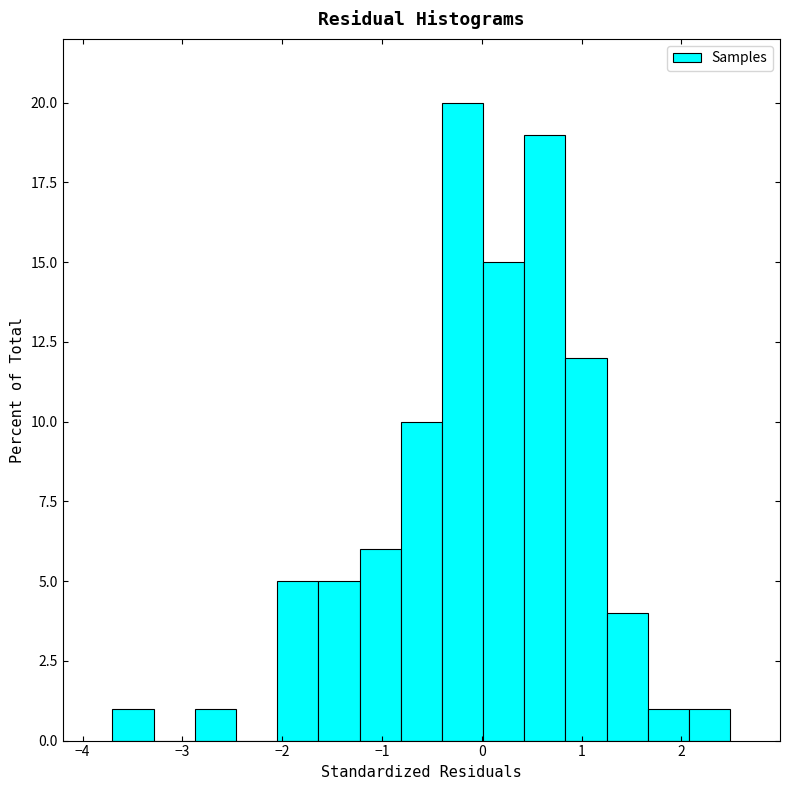

Which range on the x-axis has the tallest bar?

-0.4 to 0.0